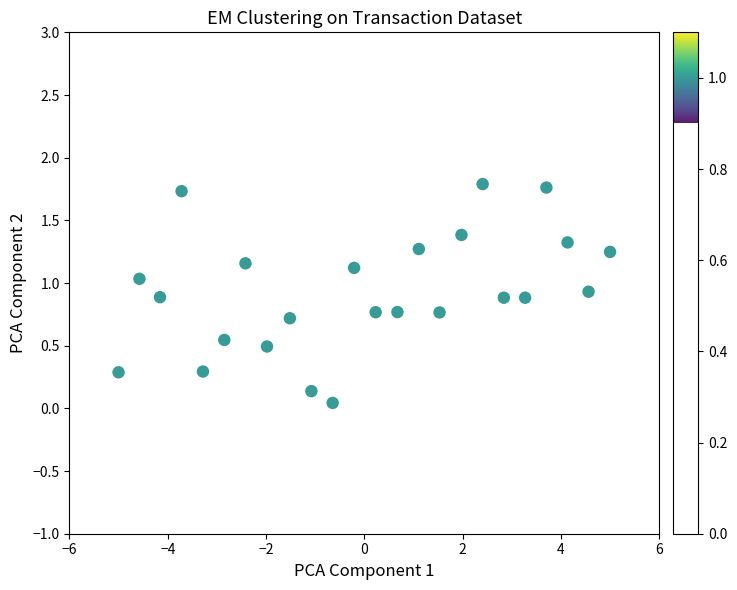

What is the range of X values (max minus min)?

10.0